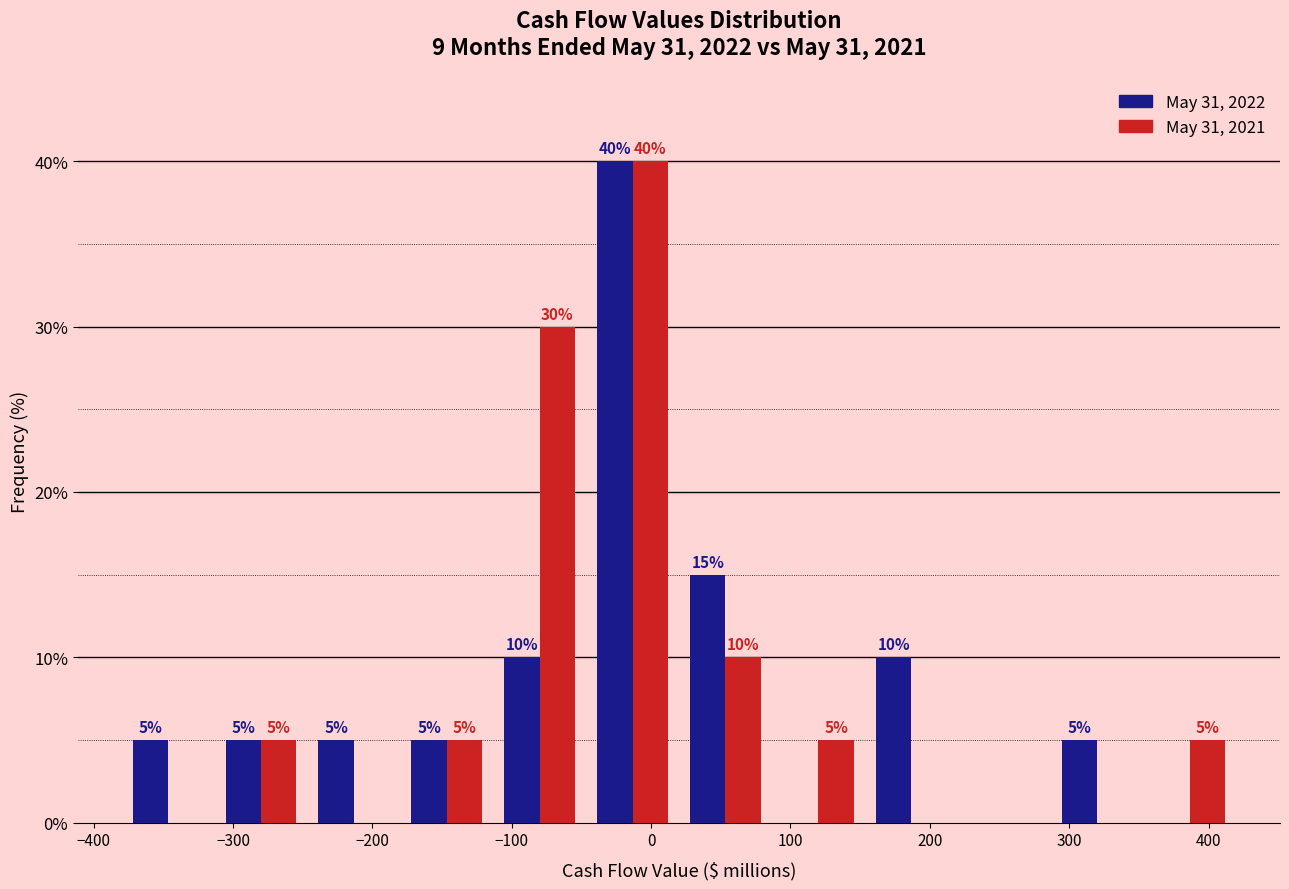

In the May 31, 2022 series, which range on the x-axis has the tallest bar?

-50 to 20